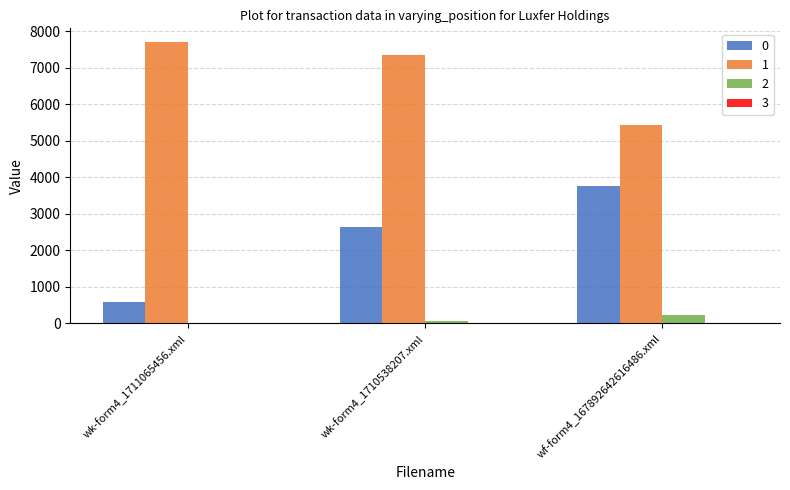

At which label does 0 reach its peak?

wf-form4_167892642616486.xml